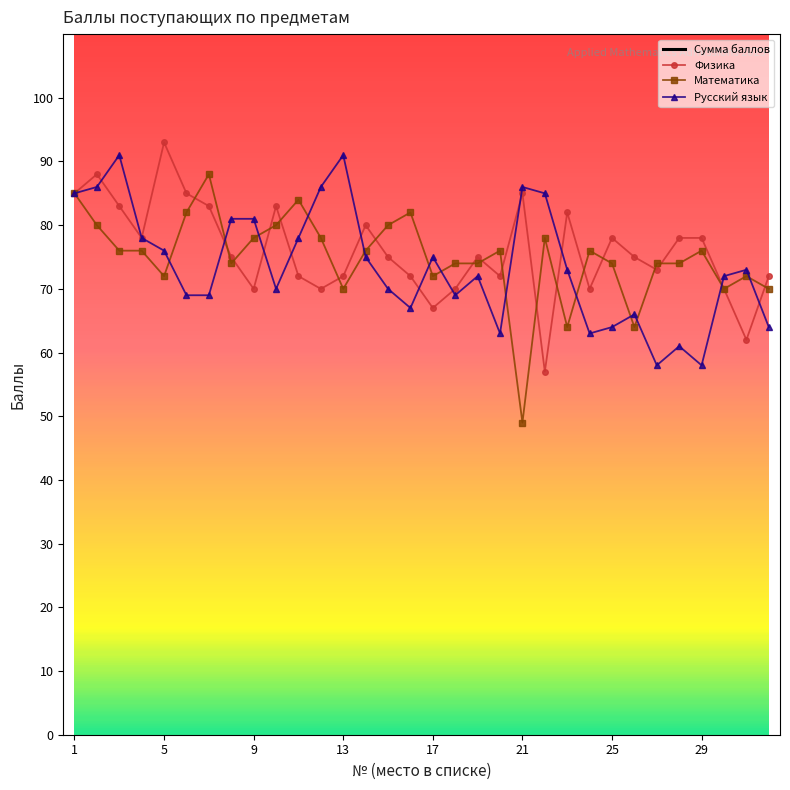

Is it true that Физика equals 122 at 13?

False